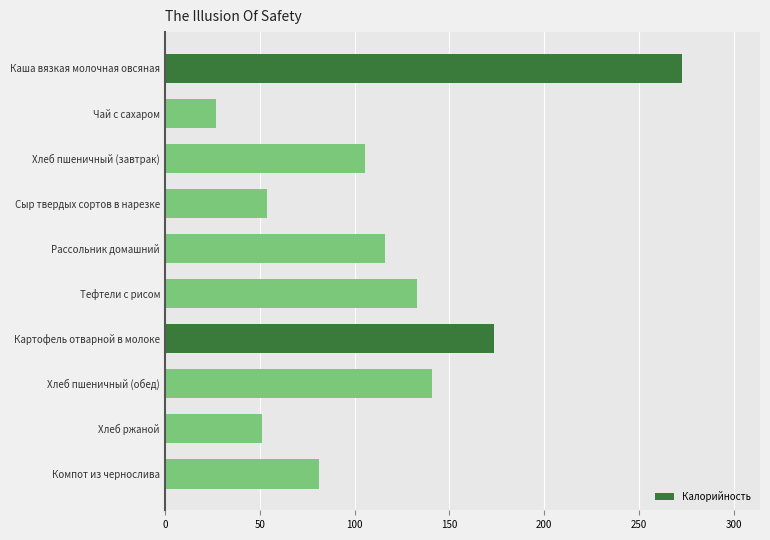

Which has a higher value, Каша вязкая молочная овсяная or Чай с сахаром?

Каша вязкая молочная овсяная